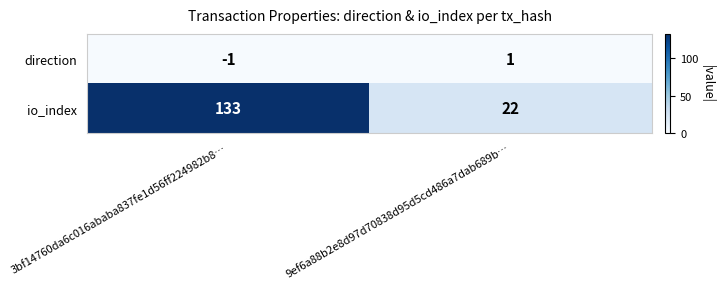

At 3bf14760da6c016ababa837fe1d56ff224982b8…, list the series in order from smallest to largest.

direction, io_index